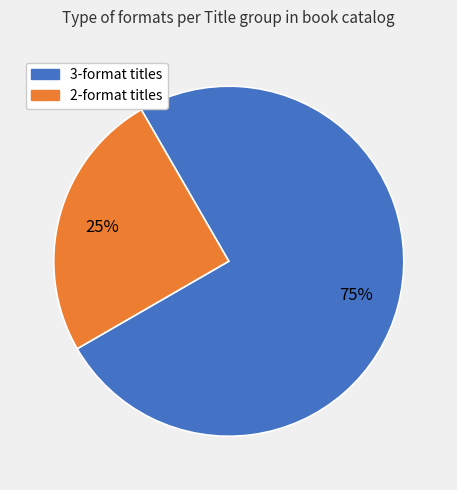

Is there a majority slice in this chart?

Yes